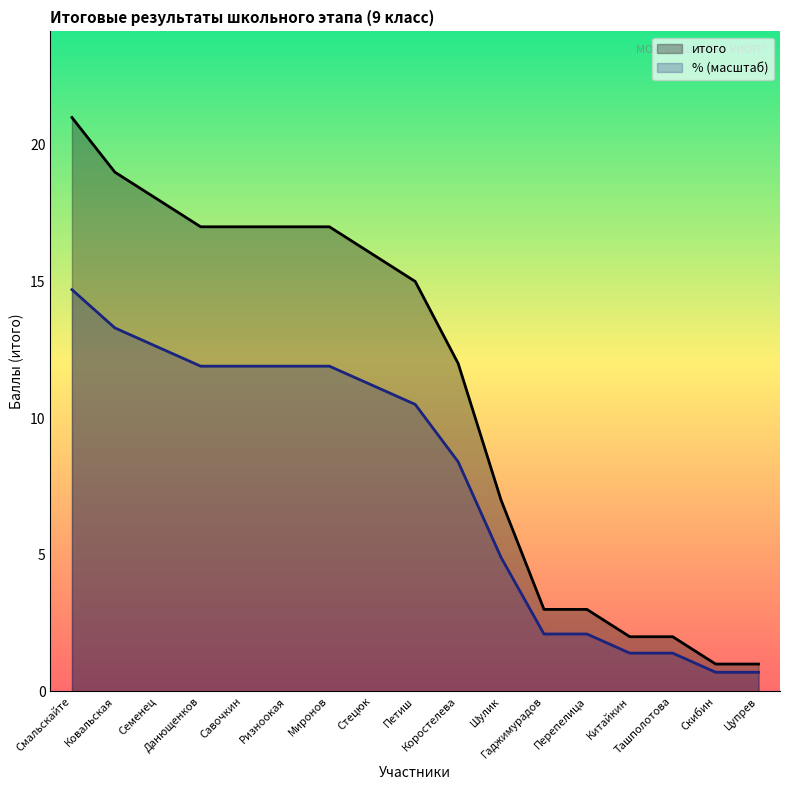

At which label is the value closest to 11?

Коростелева